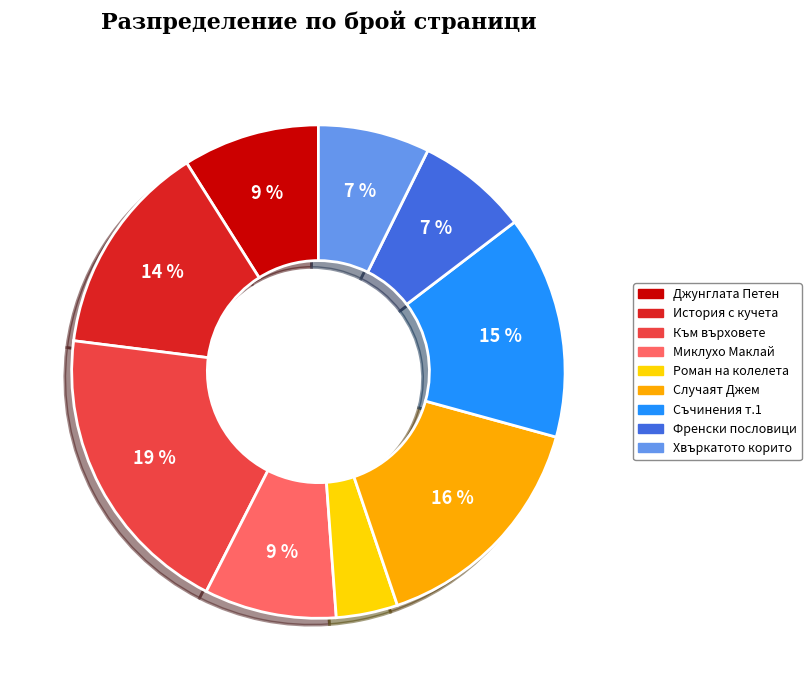

To the nearest percent, what is the difference between the largest and smallest slice percentages?

15%